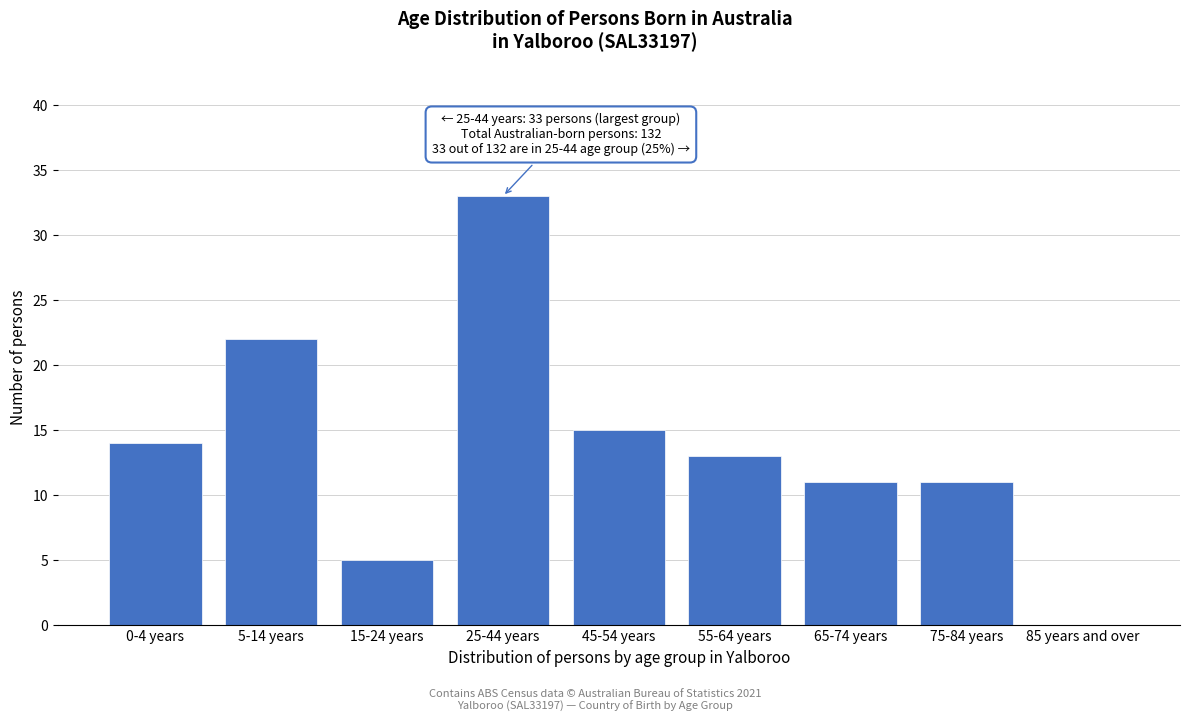

Reading right to left, extract all data points from this chart.

85 years and over=0	75-84 years=11	65-74 years=11	55-64 years=13	45-54 years=15	25-44 years=33	15-24 years=5	5-14 years=22	0-4 years=14